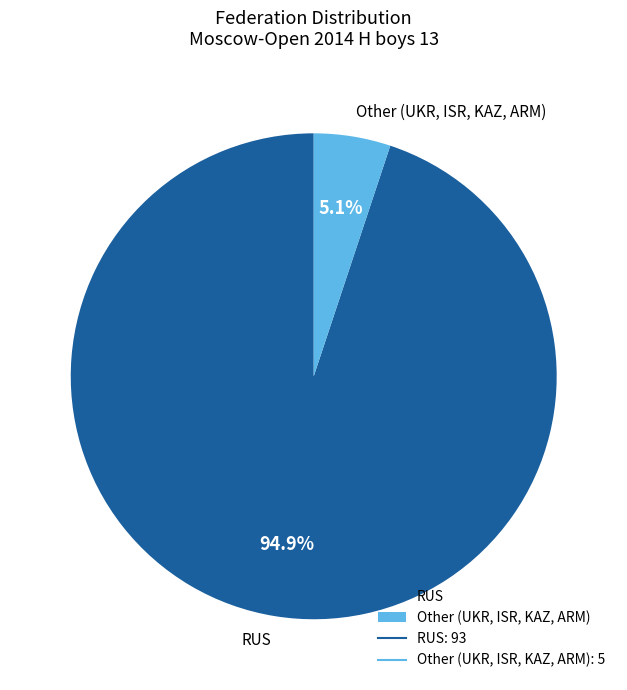

Which category has the biggest portion of the pie?

RUS